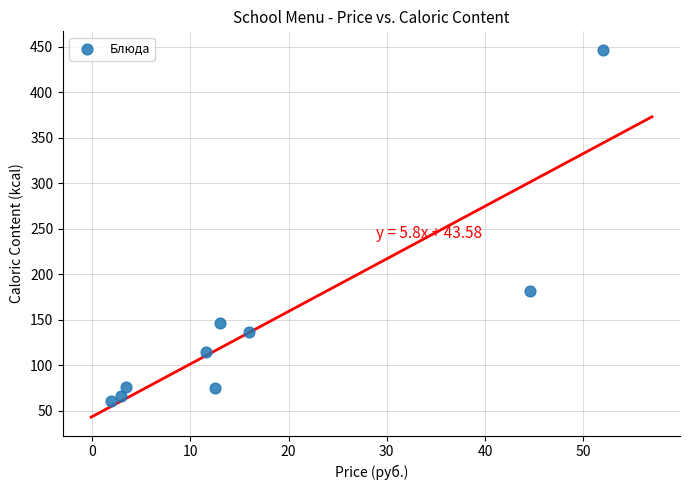

What is the range of Y values (max minus min)?

386